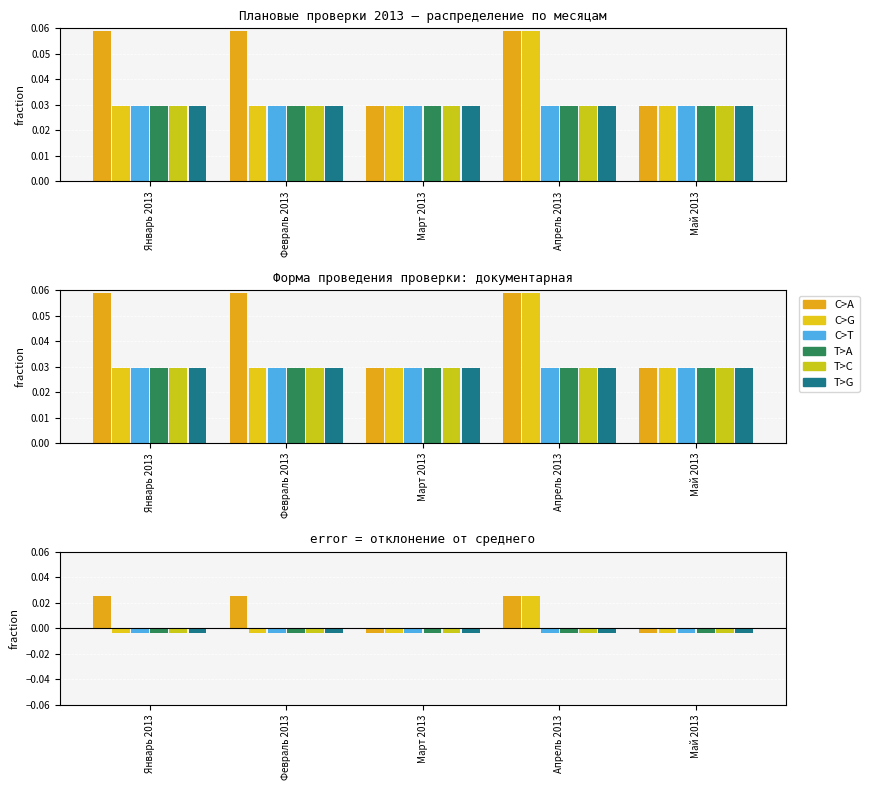

The value of T>C at Март 2013 is -0.0. True or false?

False